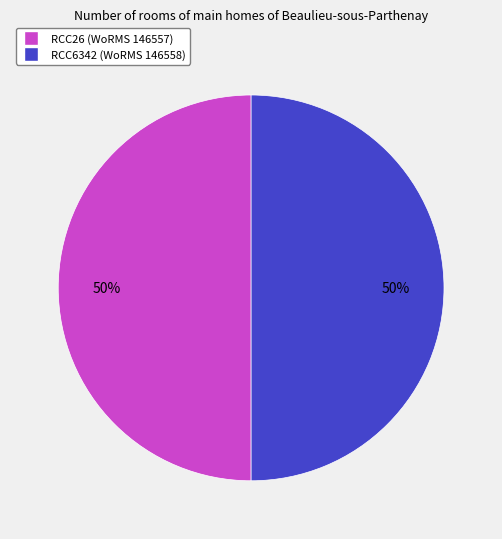

Count the number of slices in the pie.

2